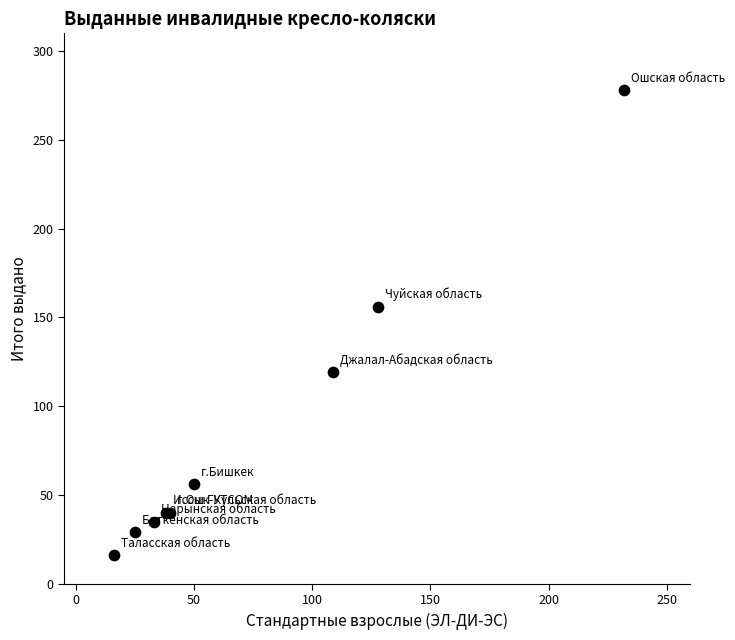

What Y value in the scatter plot is closest to 147?

156